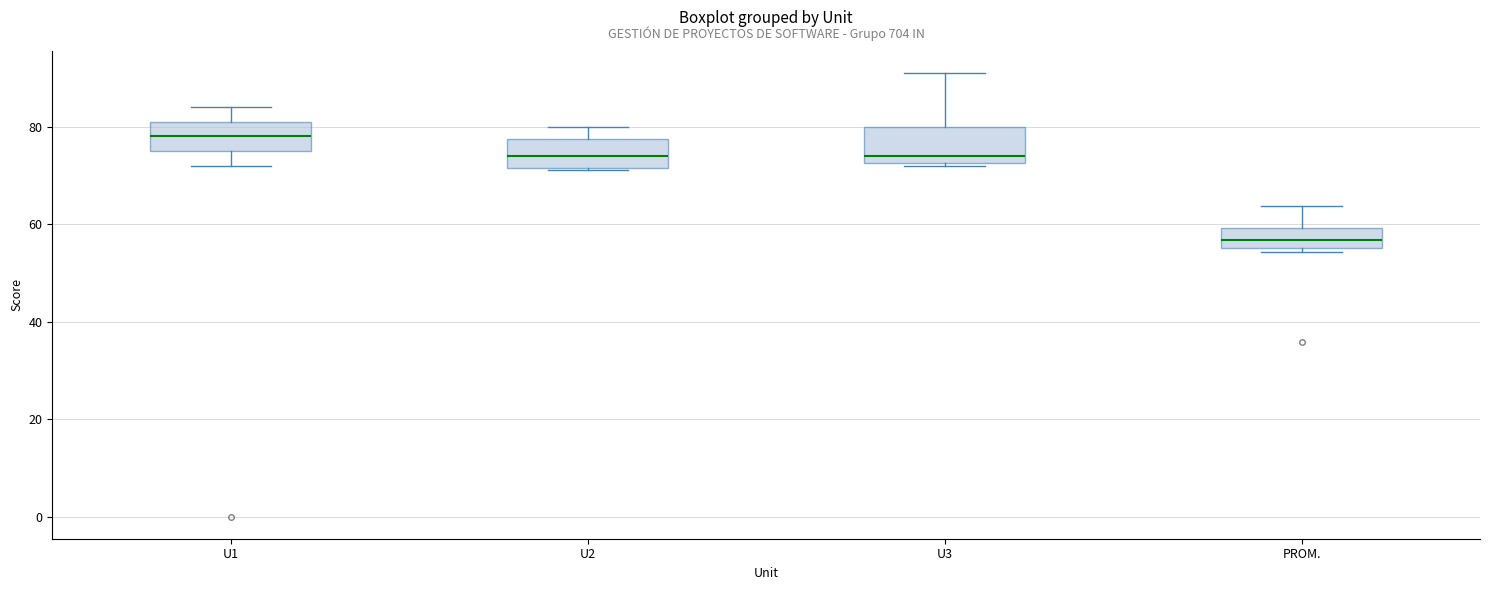

Reading left to right, transcribe this box plot: for each box, give where its median line is, the range the box spans, and where its two whiskers end, as read against the y-axis. The values are not printed on the chart, so give them approximately, as read against the axis.

U1: median 78, box 76 to 82, whiskers 72 to 84
U2: median 74, box 72 to 78, whiskers 72 to 80
U3: median 74, box 72 to 80, whiskers 72 to 92
PROM.: median 56 (inside the box), box 56 to 60, whiskers 54 to 64